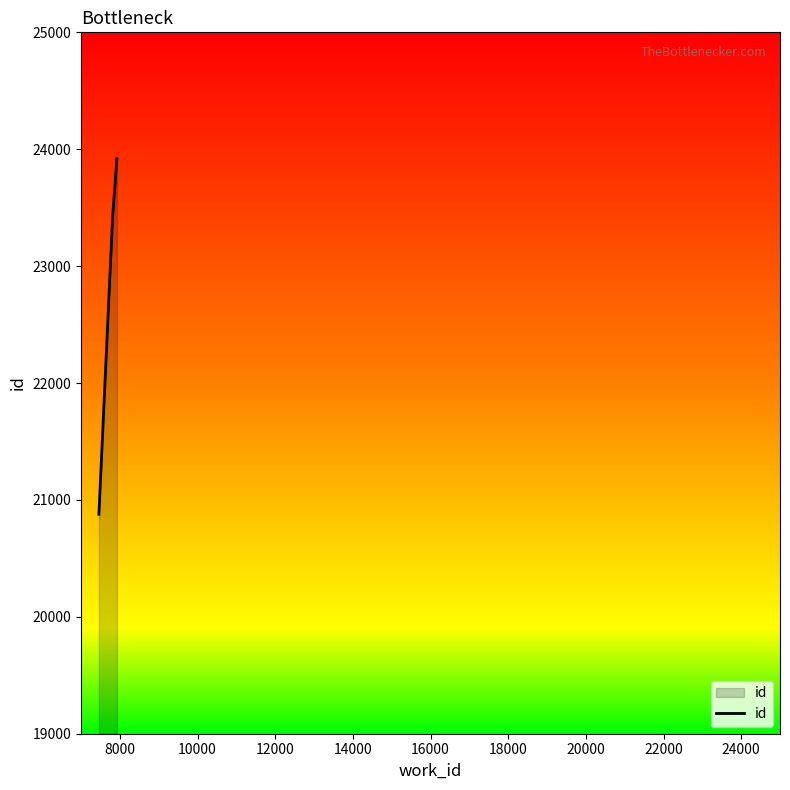

What is the average value?

22740